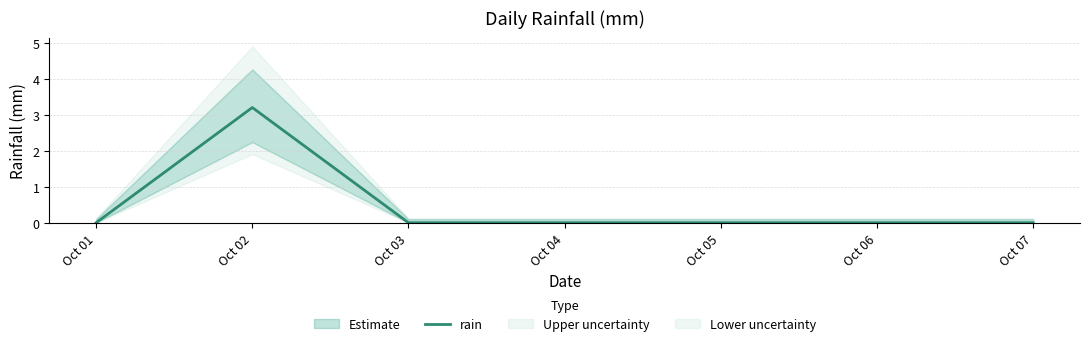

Between Oct 03 and Oct 07, which is larger?

Oct 03